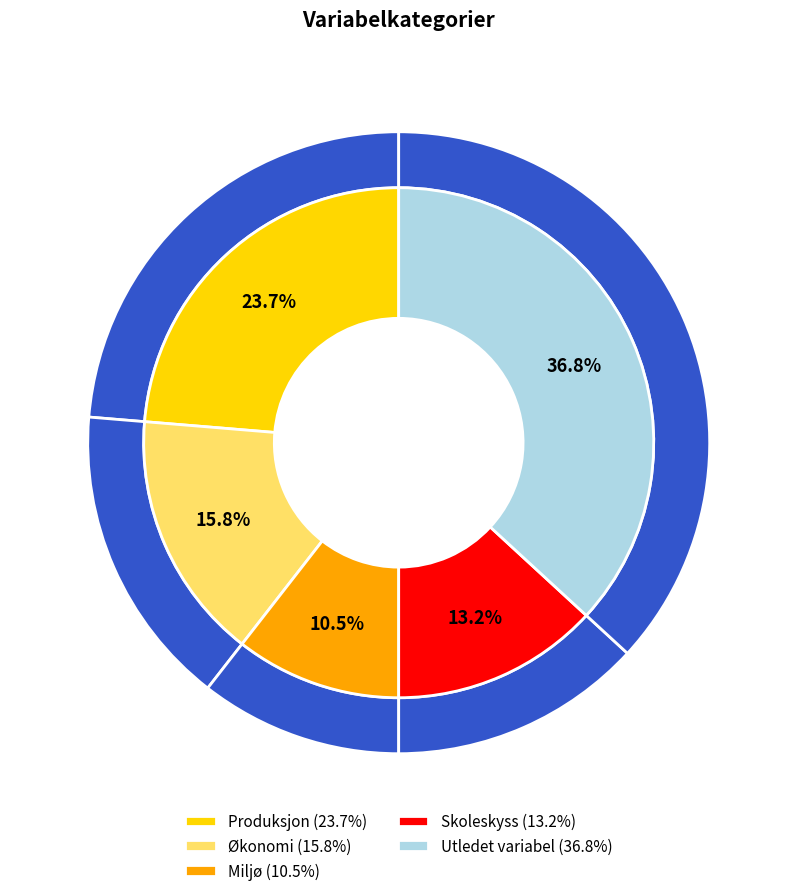

To the nearest percent, what percentage of the pie is Skoleskyss?

13%